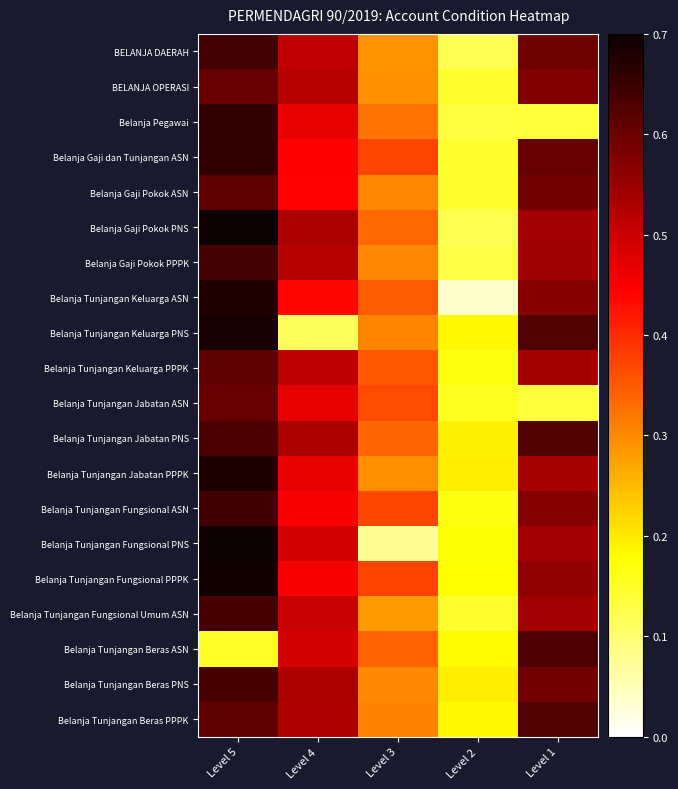

What is the difference between the highest and lowest values at Level 4?

0.4